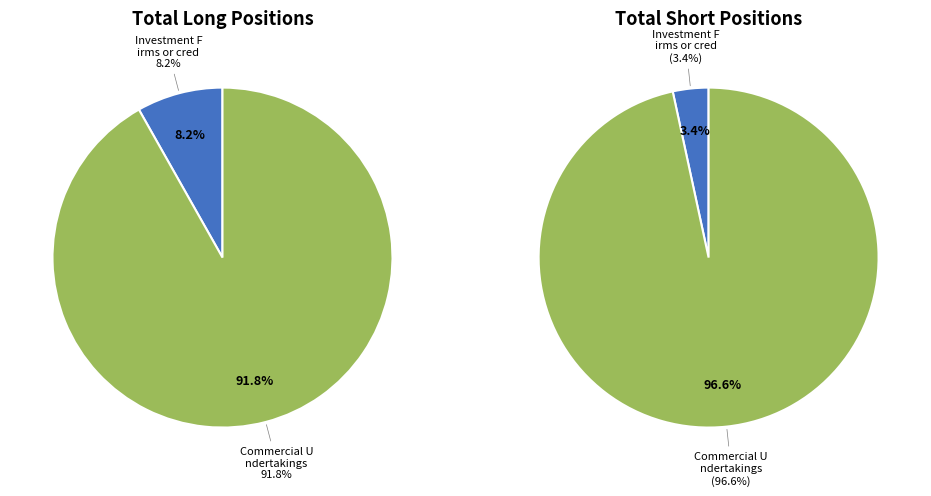

What is the majority slice?

Commercial Undertakings